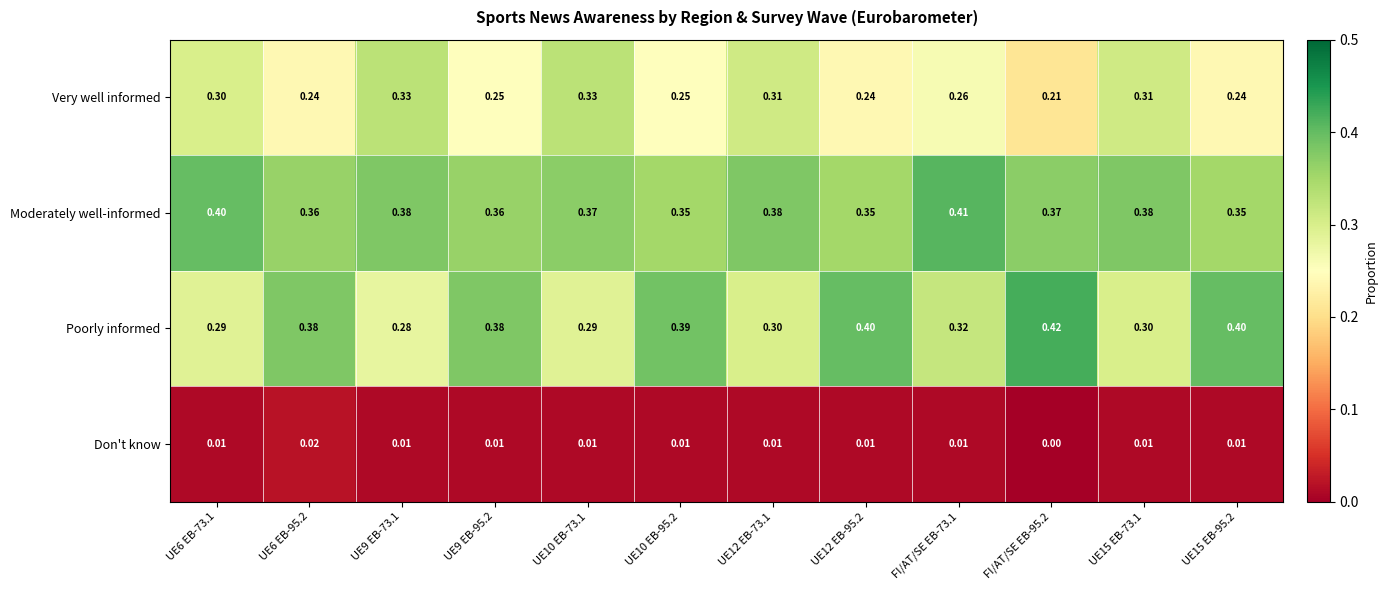

Is the value of Don't know at UE6 EB-73.1 greater than the value of Moderately well-informed at UE9 EB-95.2?

No